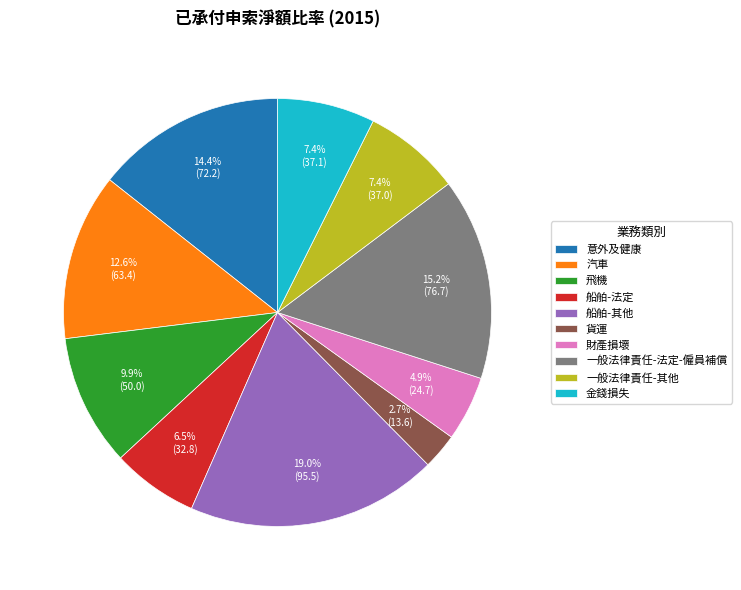

True or false: 意外及健康 accounts for 9% of the total.

False